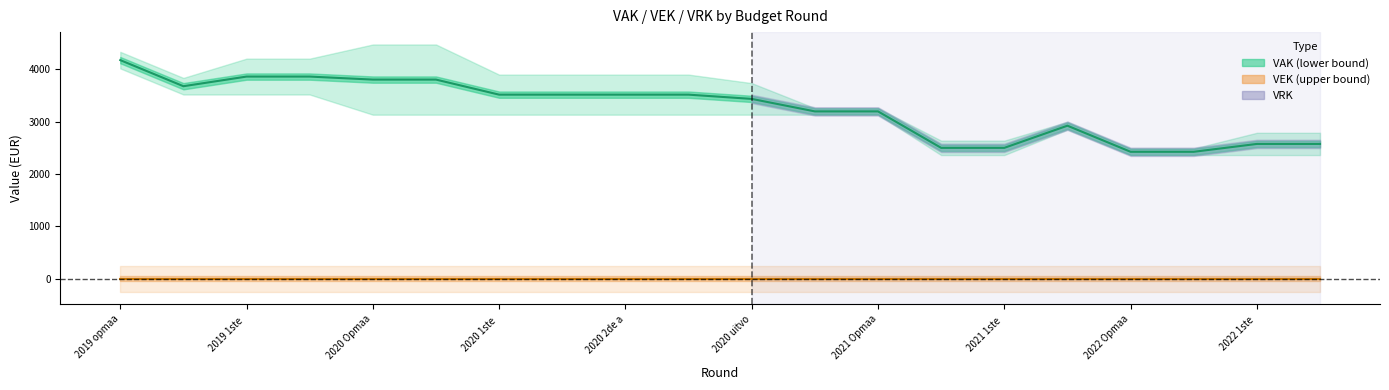

Between 2020 1ste and 2020 uitvo, which is larger?

2020 1ste